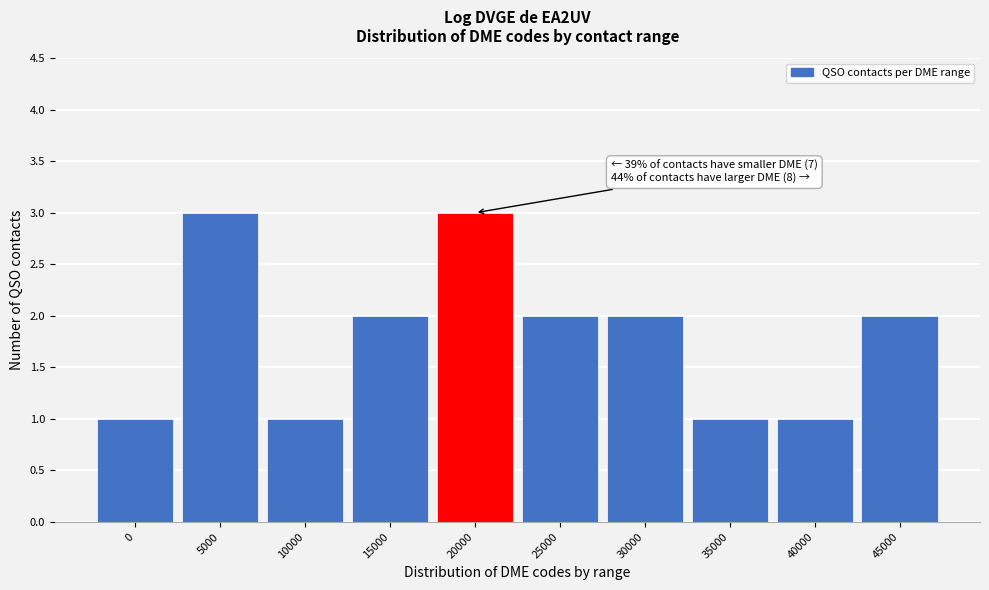

Reading right to left, transcribe all the data shown in this chart.

45000=2	40000=1	35000=1	30000=2	25000=2	20000=3	15000=2	10000=1	5000=3	0=1